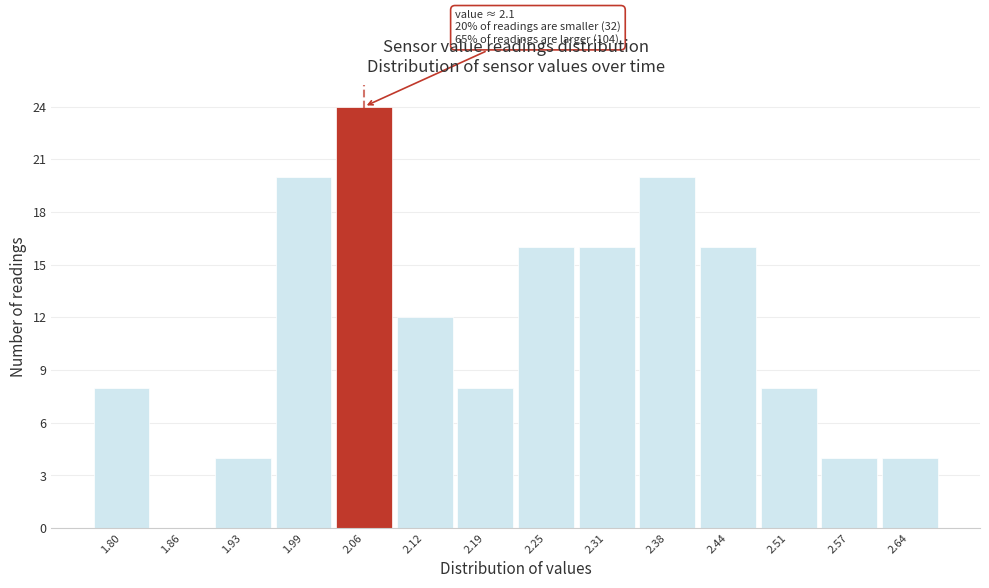

Reading right to left, list all the values displayed in this chart.

2.64=4	2.57=4	2.51=8	2.44=16	2.38=20	2.31=16	2.25=16	2.19=8	2.12=12	2.06=24	1.99=20	1.93=4	1.86=0	1.80=8